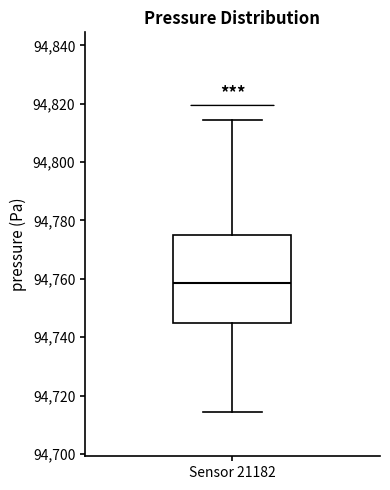

Transcribe this box plot: give where the median line is, the range the box spans, and where the two whiskers end, as read against the y-axis. The values are not printed on the chart, so give them approximately, as read against the axis.

median 94758, box 94744 to 94776, whiskers 94714 to 94814